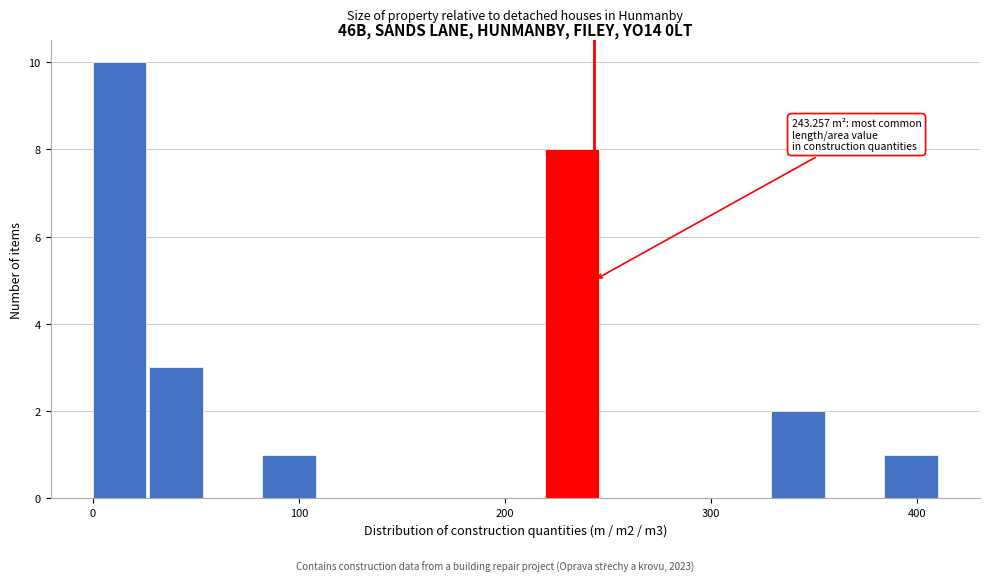

Around what value on the x-axis is the tallest bar? Give the approximate position of its centre, as read against the axis.

10